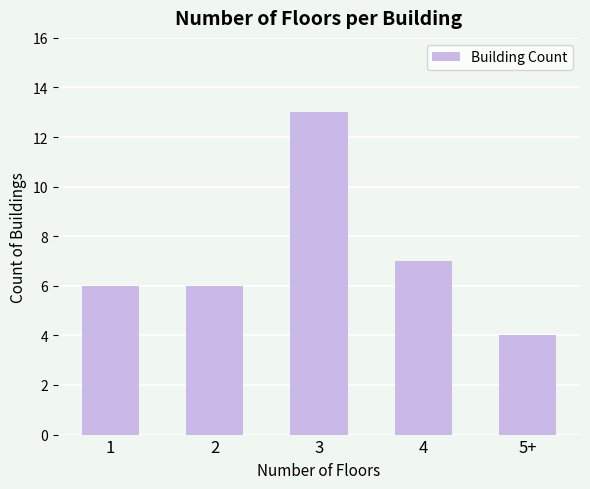

Which category has the highest value across all series?

3